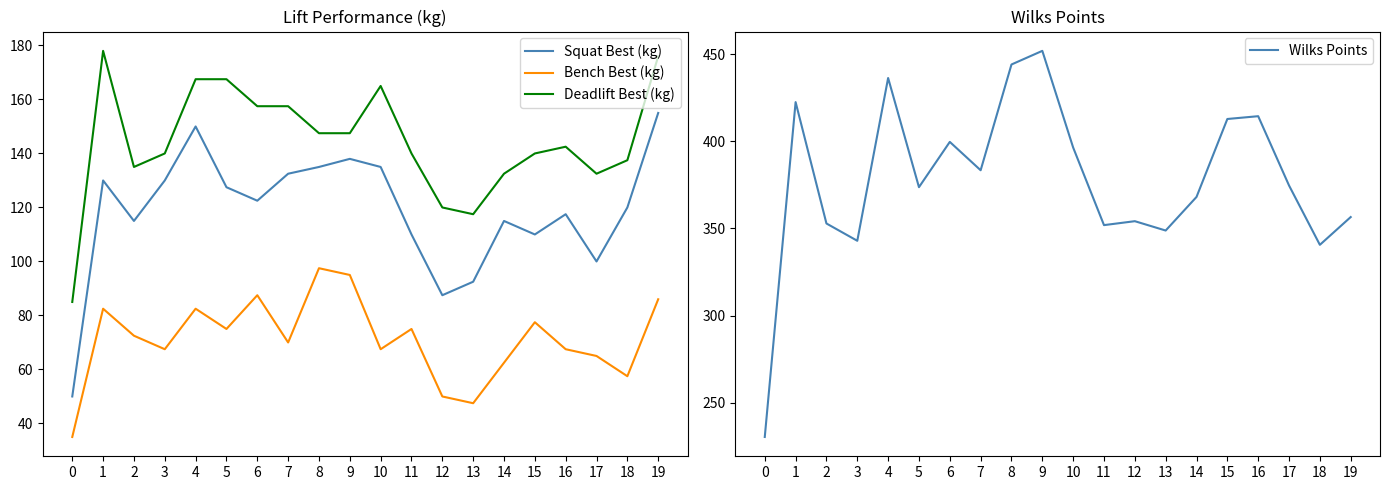

What is the maximum value for Bench Best (kg)?

97.5